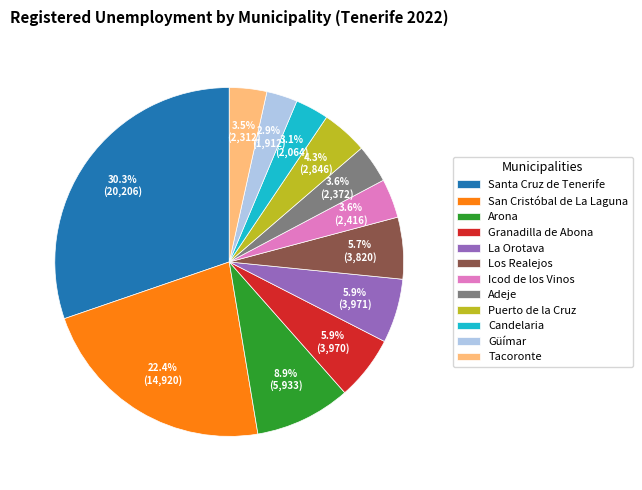

Does San Cristóbal de La Laguna represent more than half of the total?

No